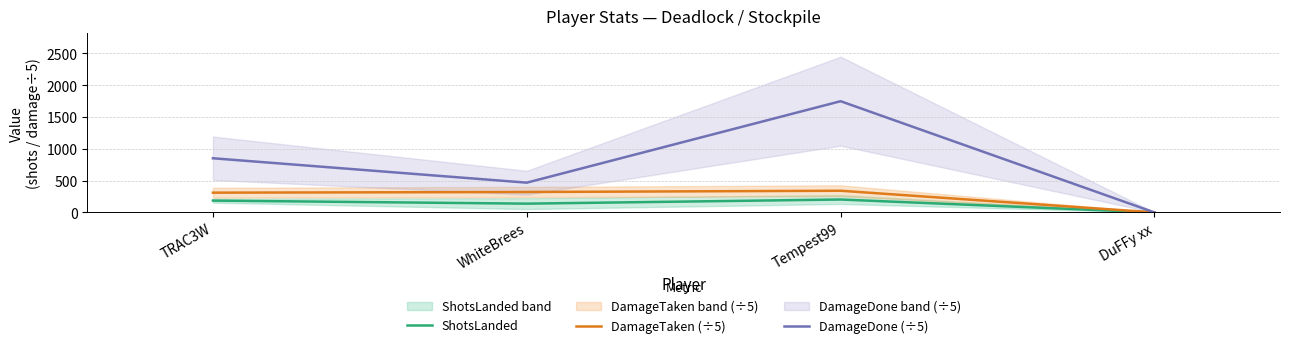

Where is the first local minimum for ShotsLanded?

WhiteBrees